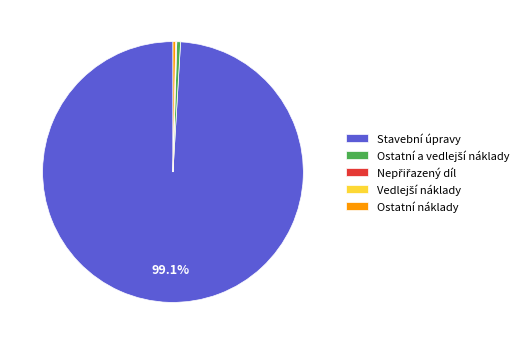

What portion of the pie excludes Stavební úpravy?

0.9%